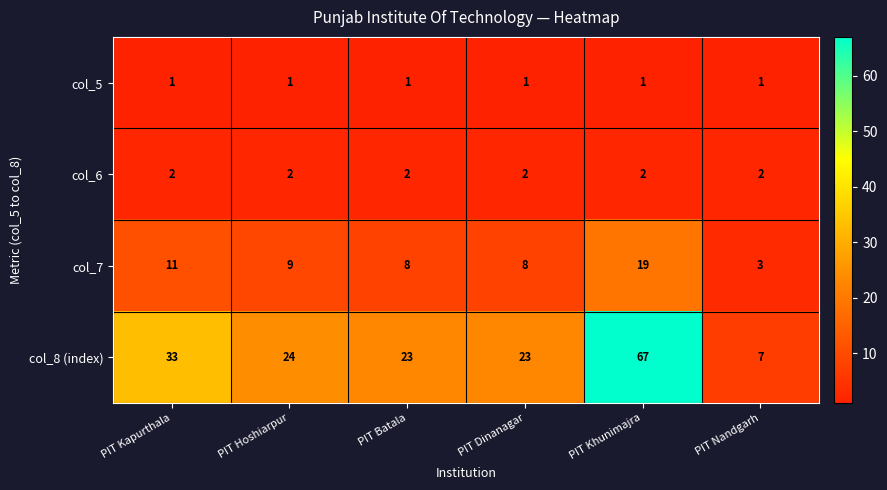

Rank the series by their maximum value, from lowest to highest.

col_5, col_6, col_7, col_8 (index)